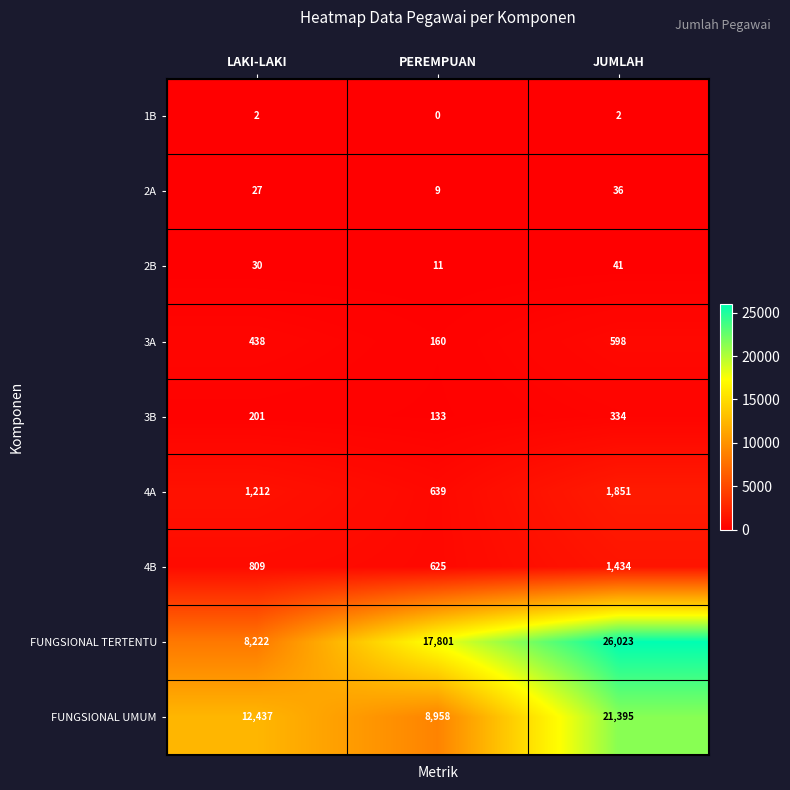

What is the difference between the 2A values at LAKI-LAKI and JUMLAH?

9